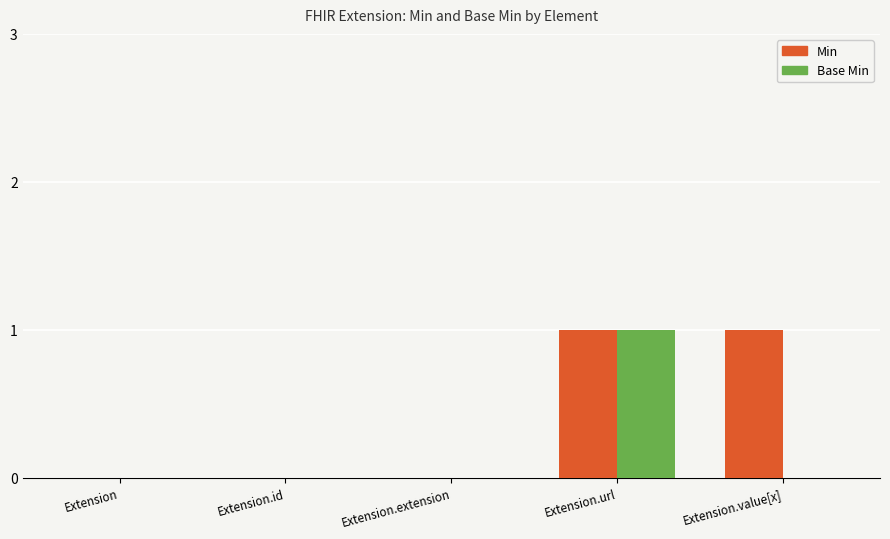

The value of Base Min at Extension.url is 2. True or false?

False